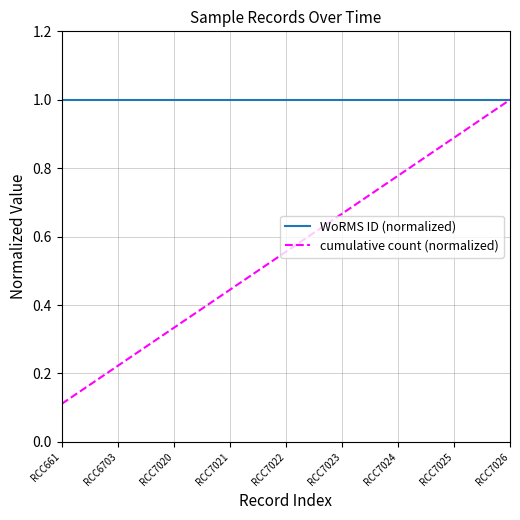

Does the chart have visible grid lines?

Yes